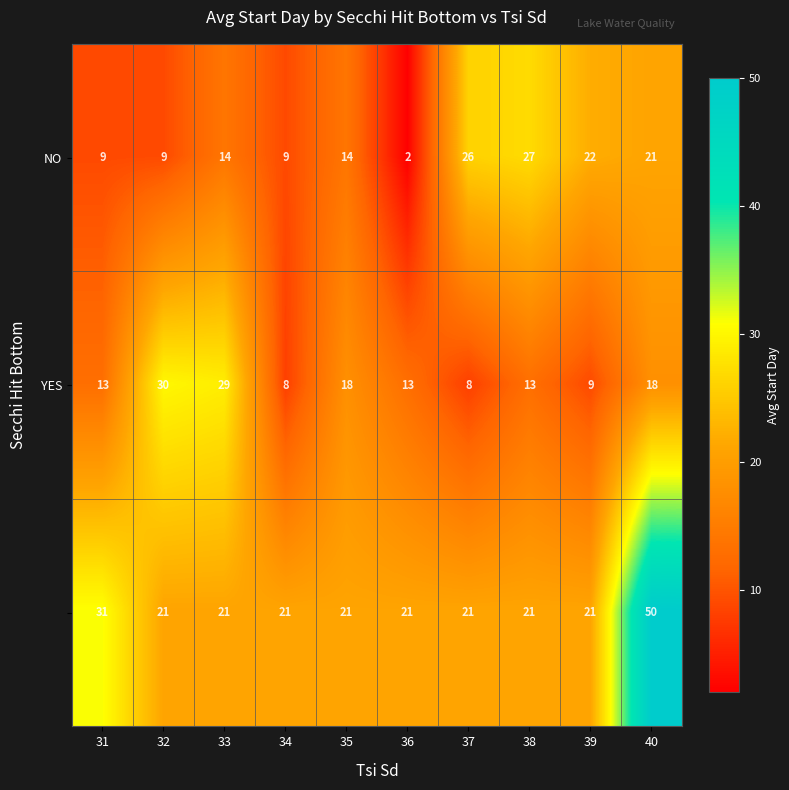

What is the total value across all series at 35?

53